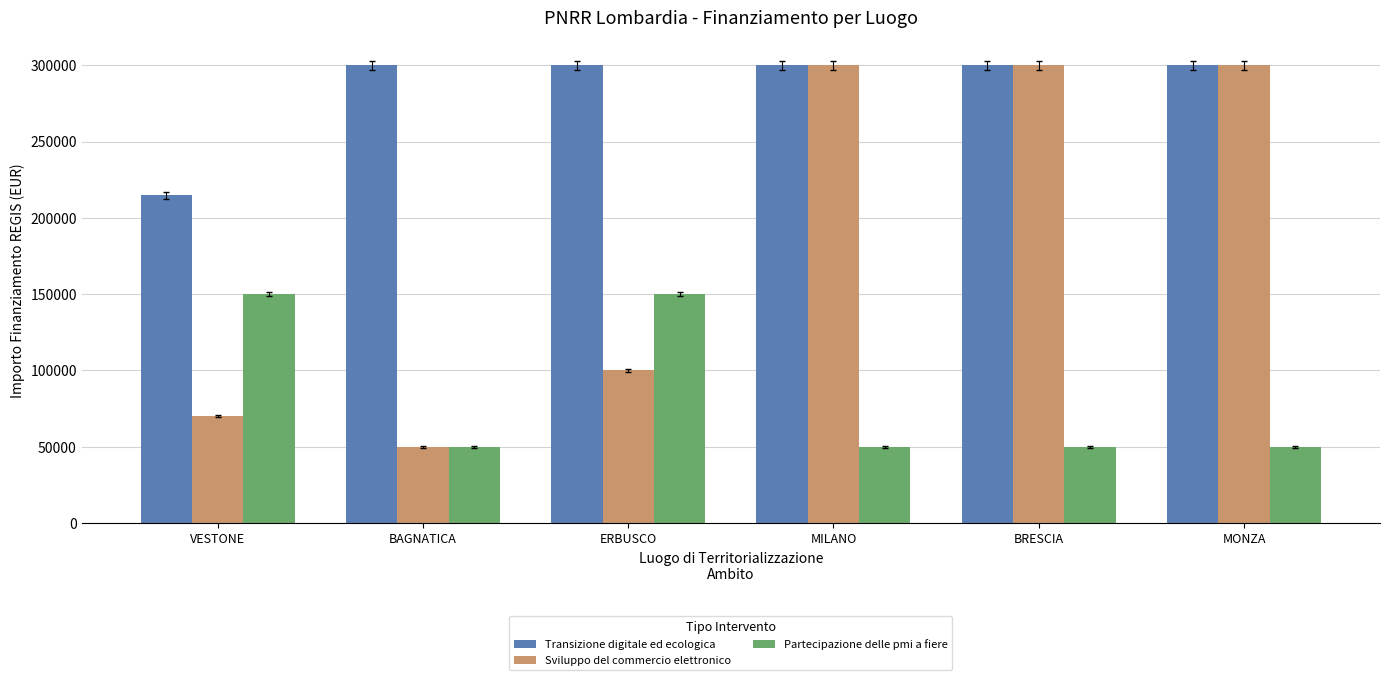

Which series has the widest spread of values?

Sviluppo del commercio elettronico